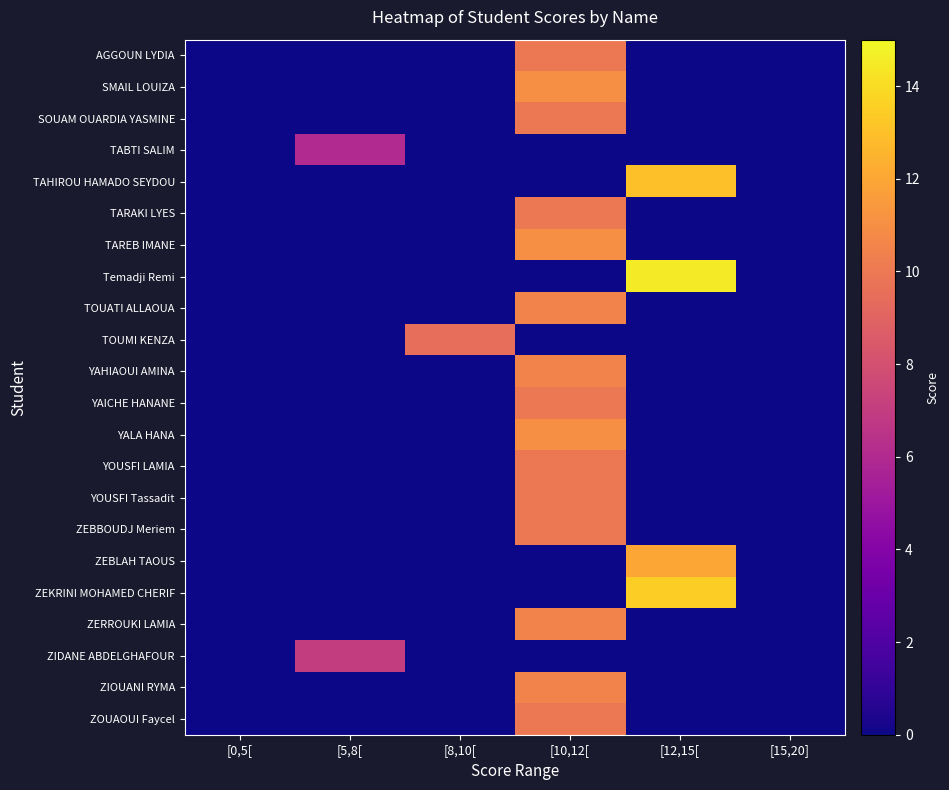

What is the spread (max minus min) of values at [12,15[?

14.5